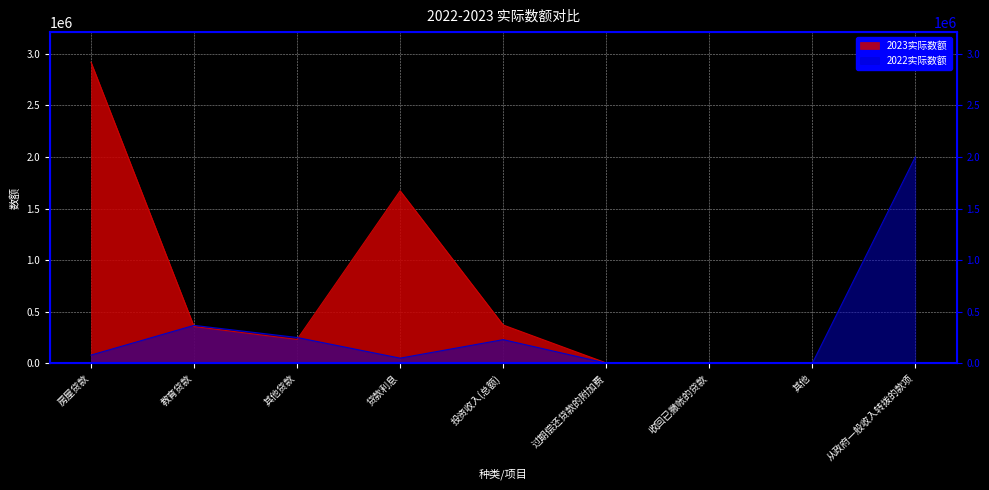

At which label does 2022实际数额 reach its minimum?

收回已撇帐的贷款